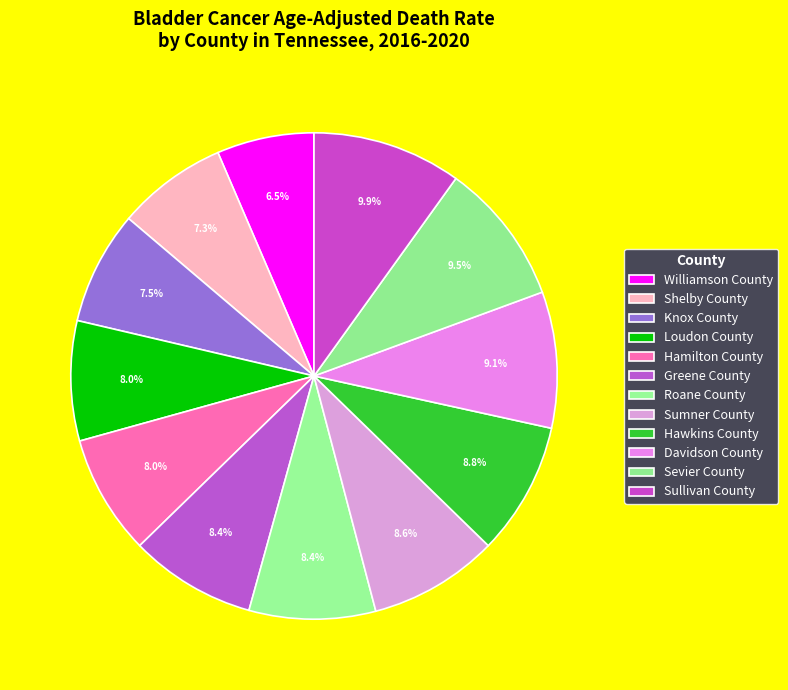

Which category has the smallest portion of the pie?

Williamson County